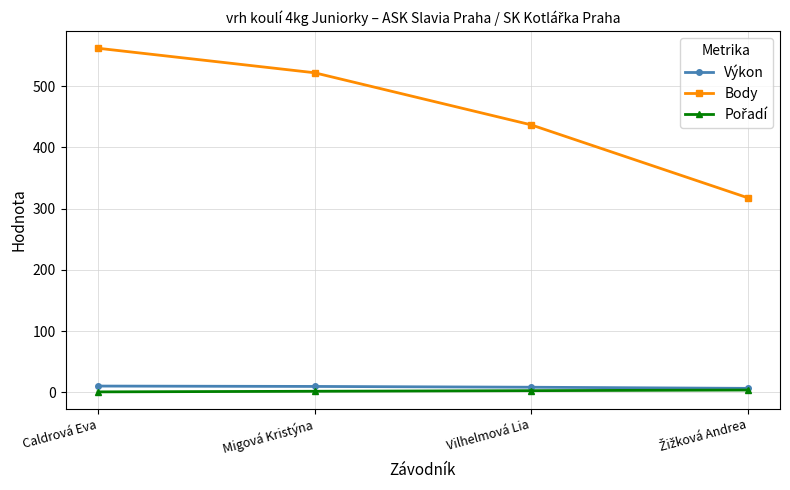

At how many categories does at least one series exceed 425?

3